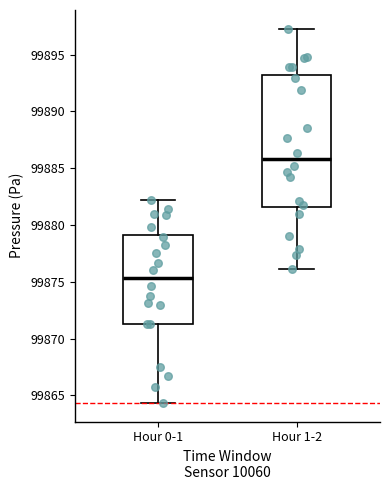

Comparing the boxes themselves (not the whiskers), which one is the tallest?

Hour 1-2